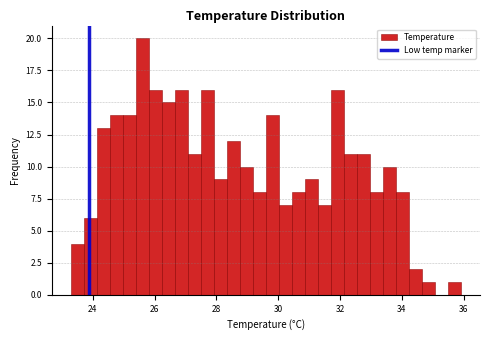

Read against the x-axis, roughly where is the centre of the tallest bar?

25.6